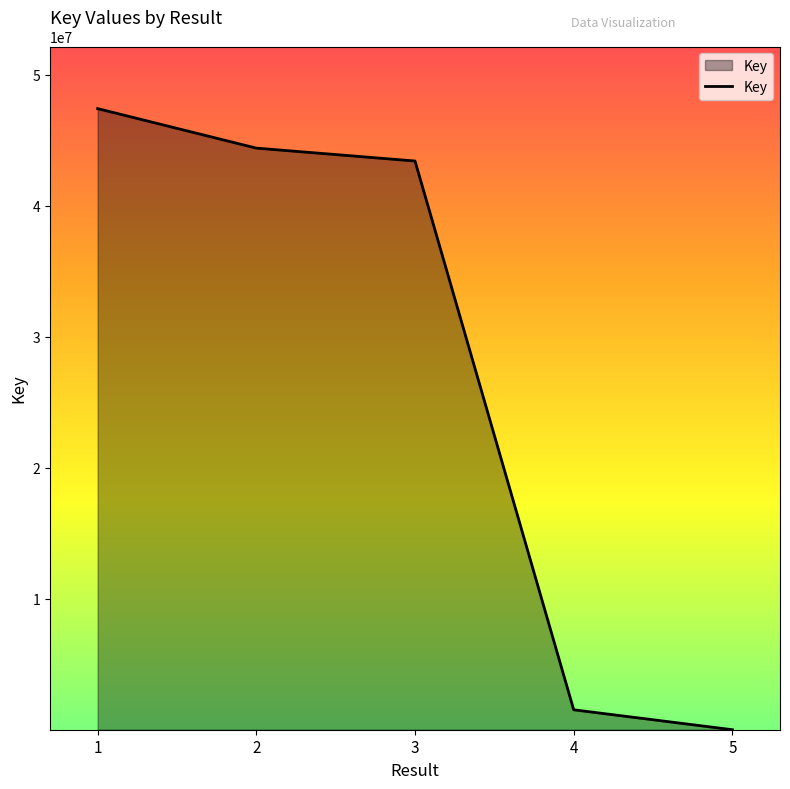

Where is the data nearest to the value 23710184?

3